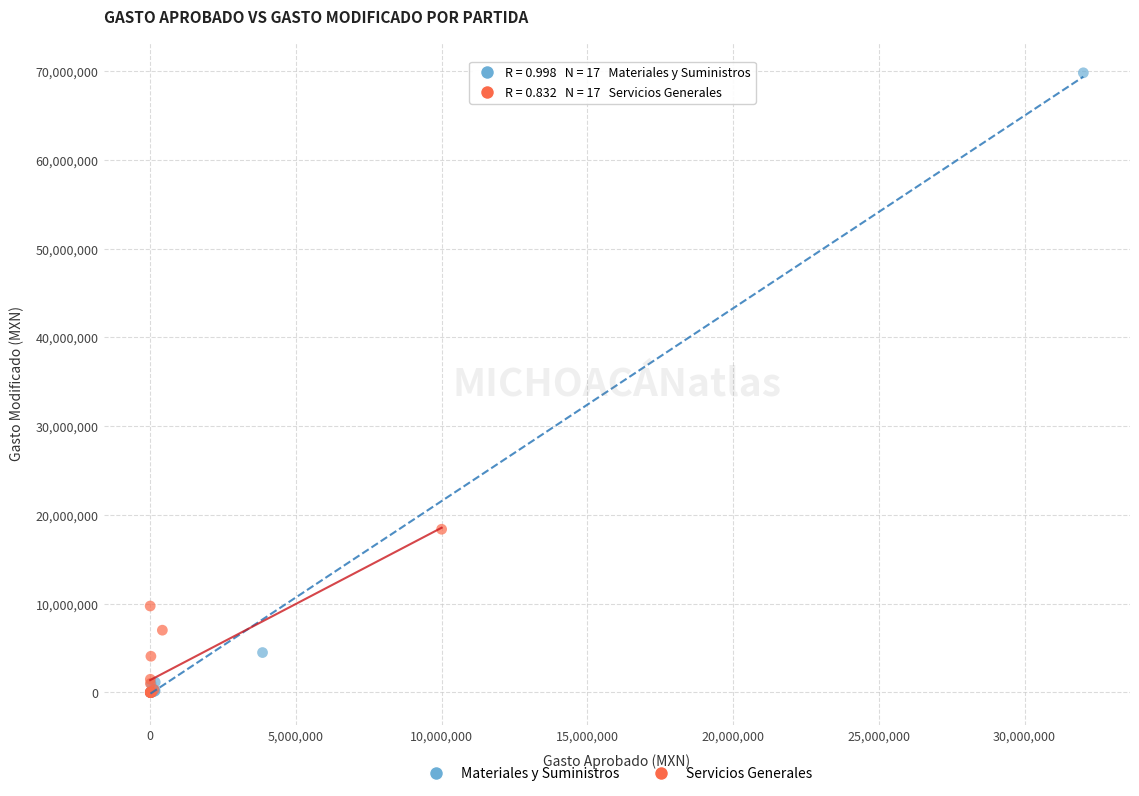

Which series contains the highest Y value?

Materiales y Suministros